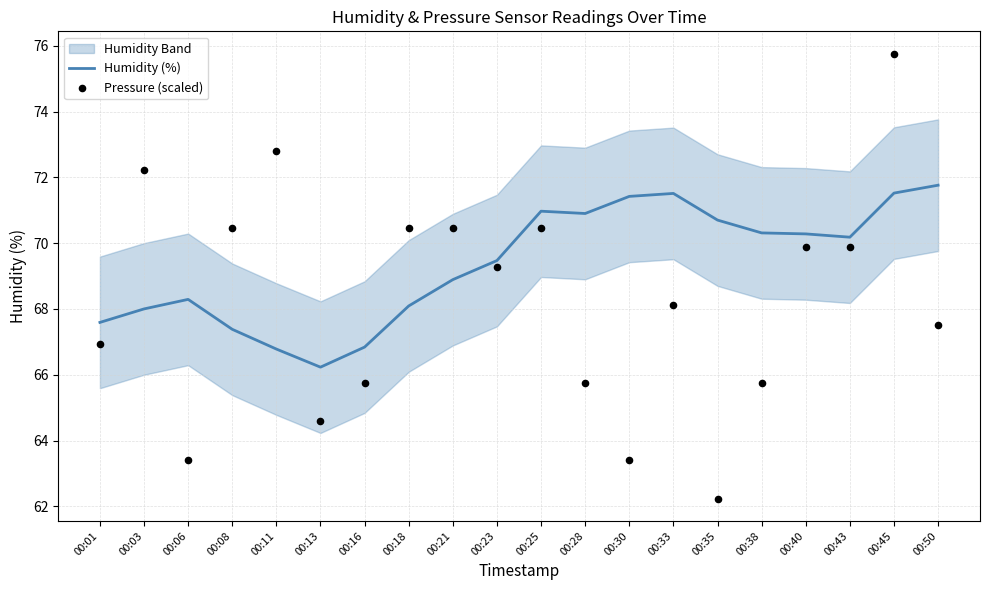

Which series reaches the maximum Y coordinate?

Pressure (scaled)